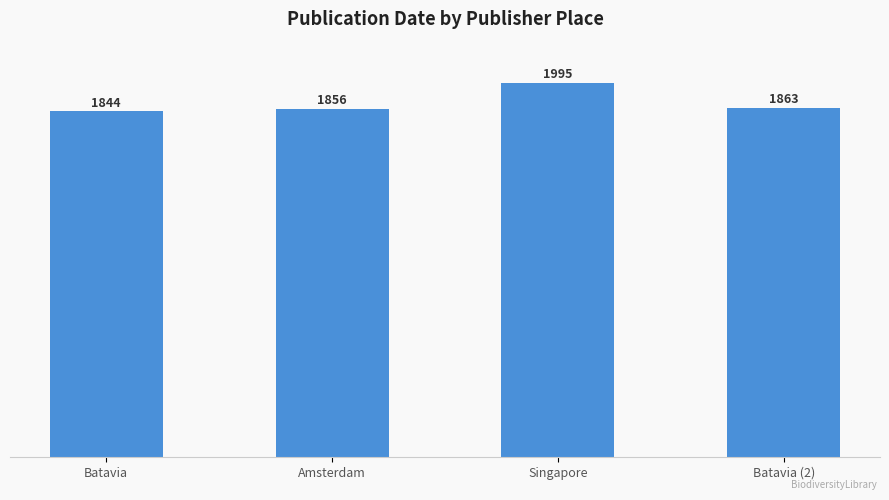

Count the number of data series in this chart.

1